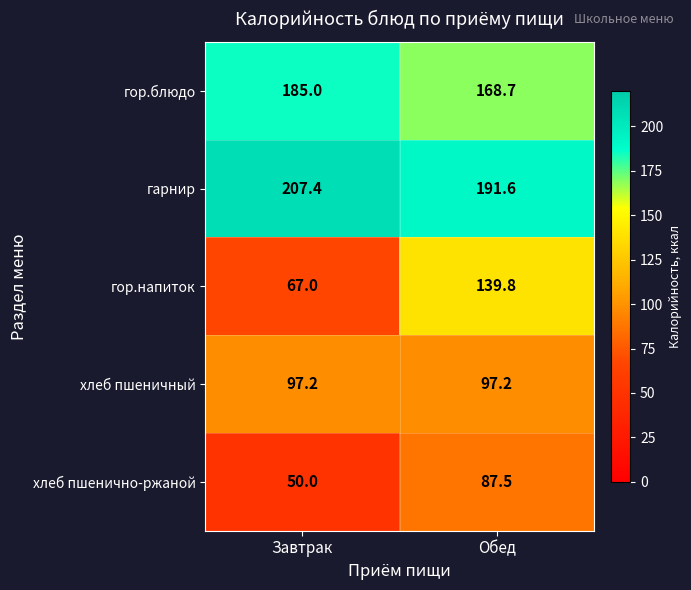

How many categories are shown in the chart?

2